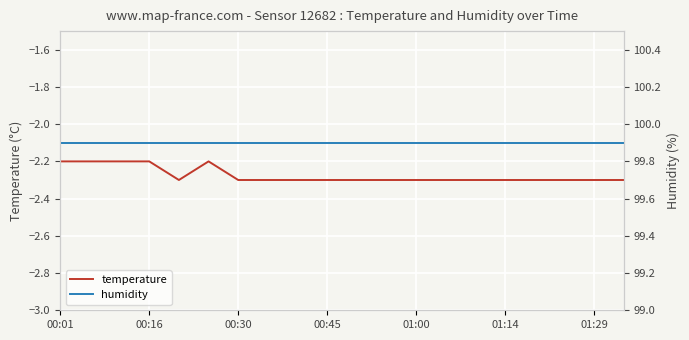

What is the value of the temperature point at the 20th from the left?

-2.3